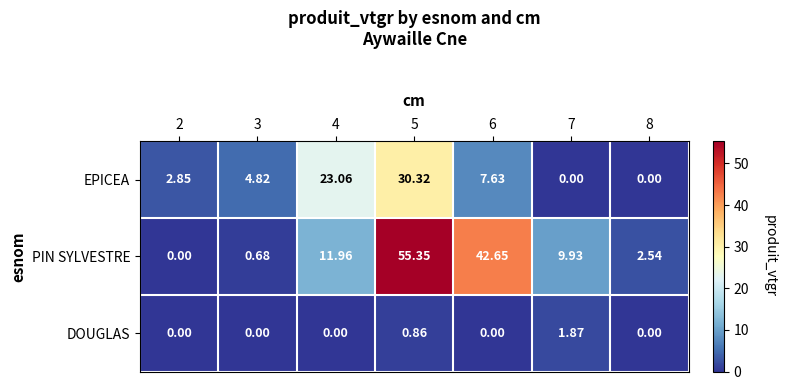

Which series has the largest total across all categories?

PIN SYLVESTRE